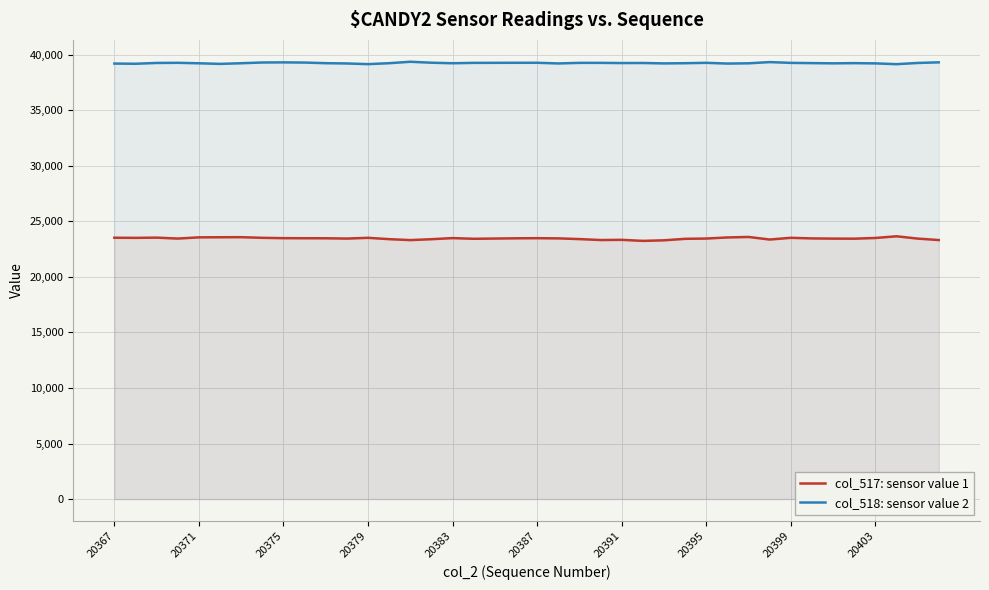

What is the minimum value for col_518: sensor value 2?

39149